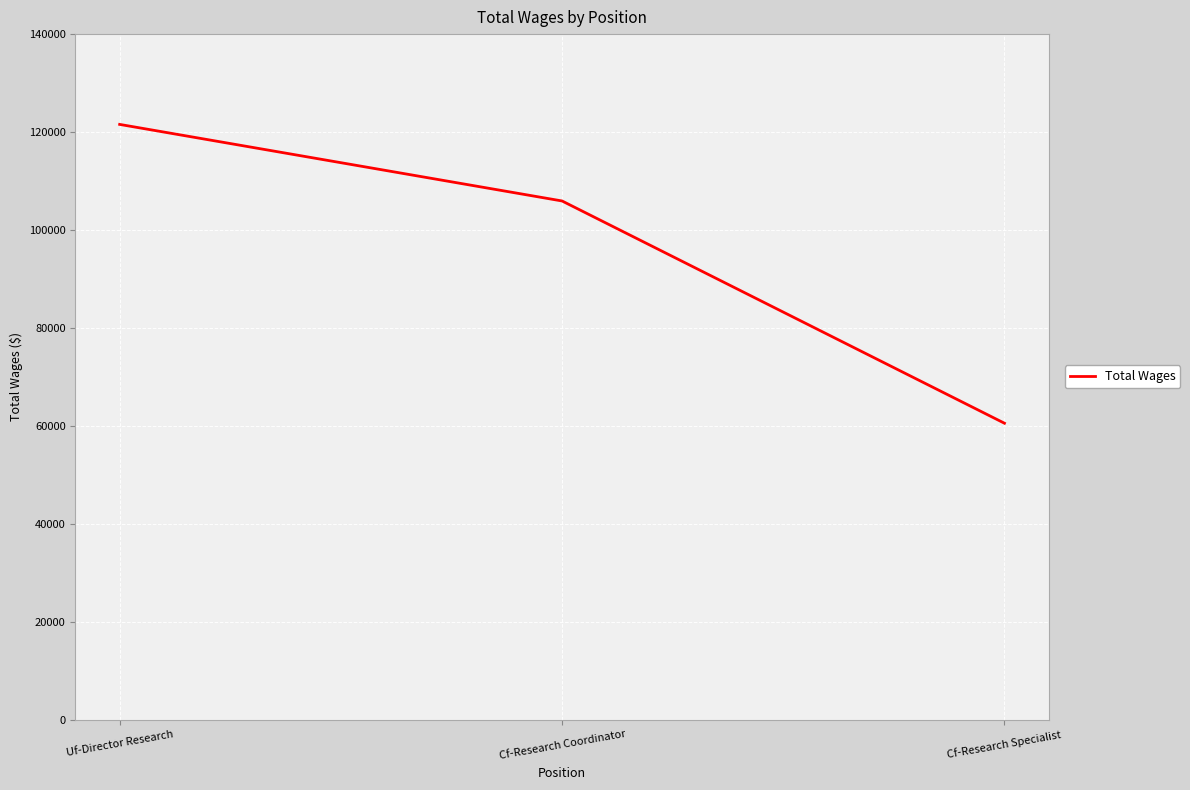

What is the average value?

96007